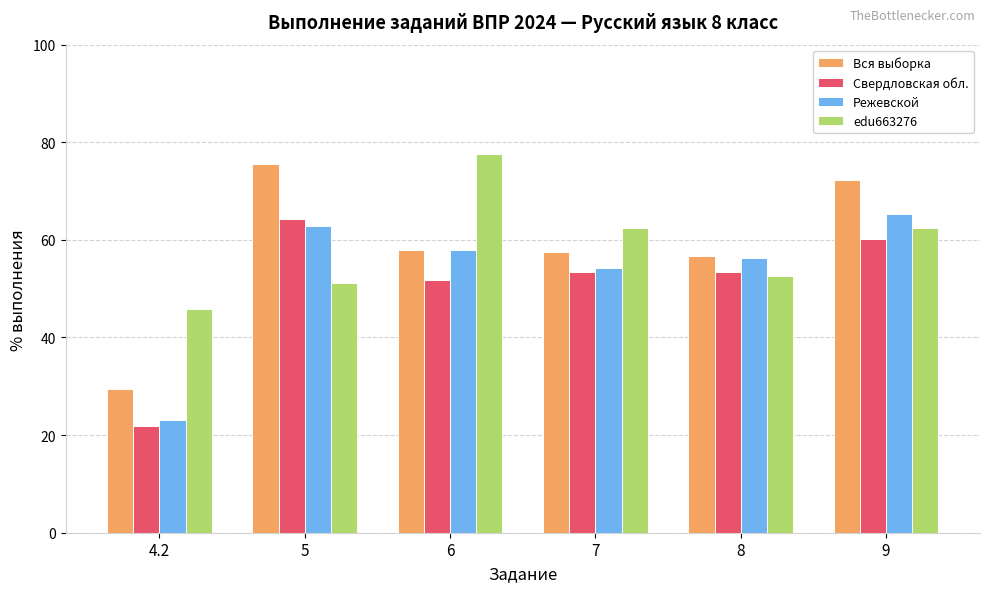

What is the approximate value of edu663276 at 4.2?

45.8